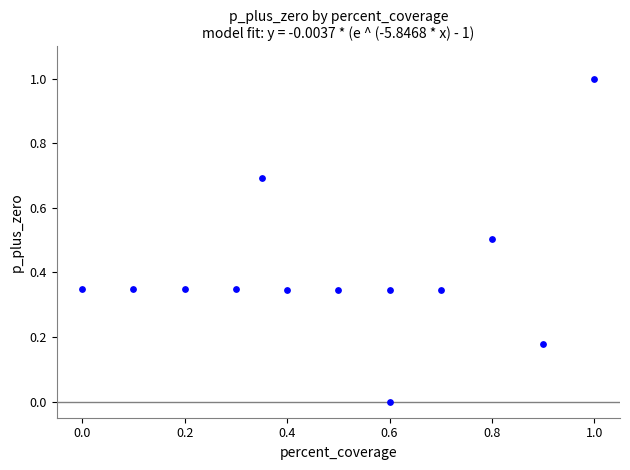

What is the range of Y values (max minus min)?

1.0